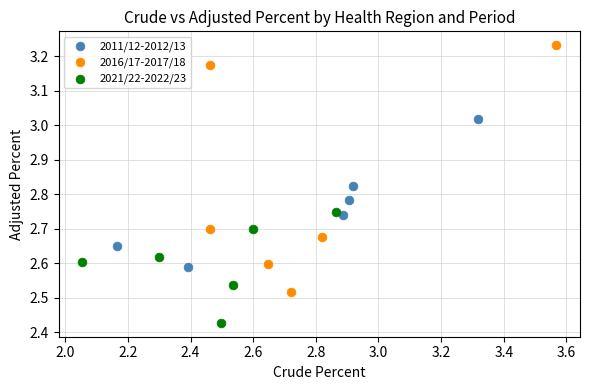

Which series contains the lowest Y value?

2021/22-2022/23